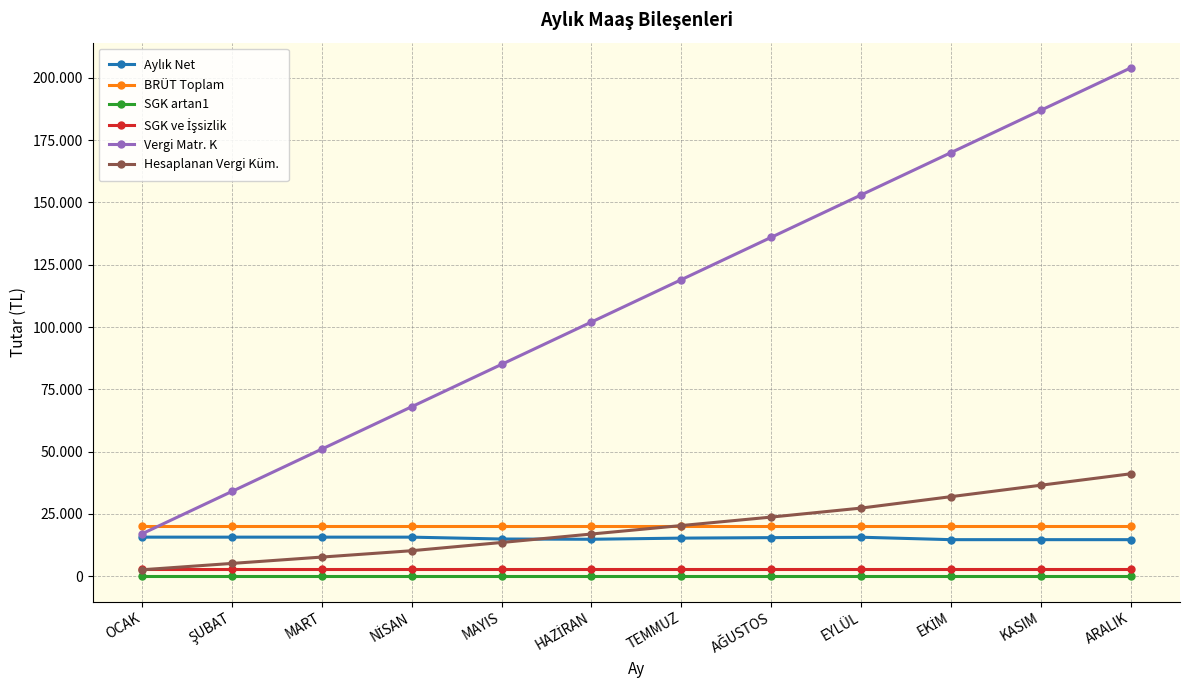

Which category has the highest value in the Aylık Net series?

OCAK